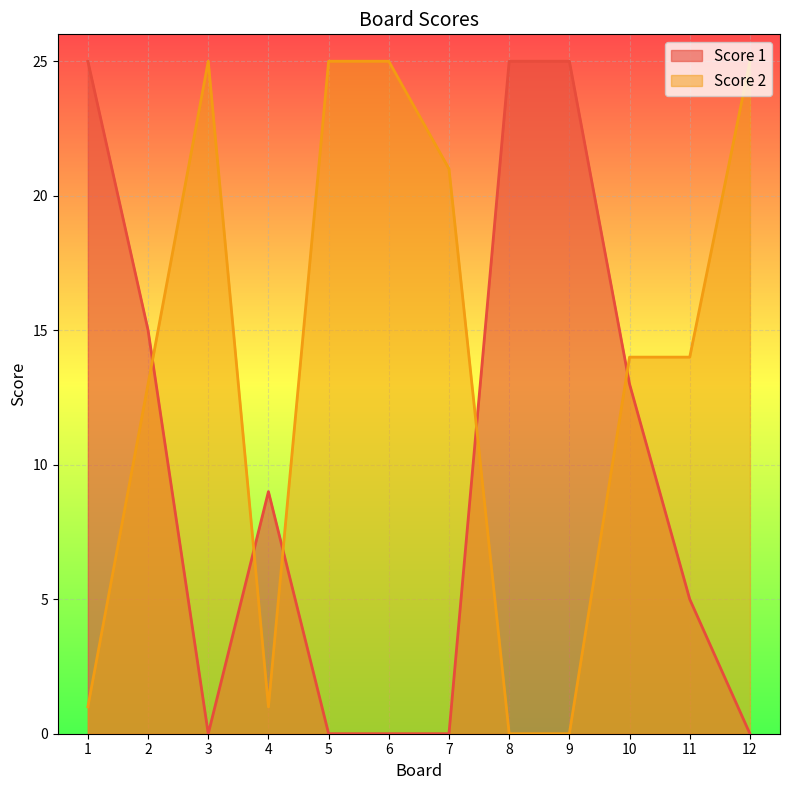

True or false: Score 1 has more than 1 points higher than both neighbors.

False